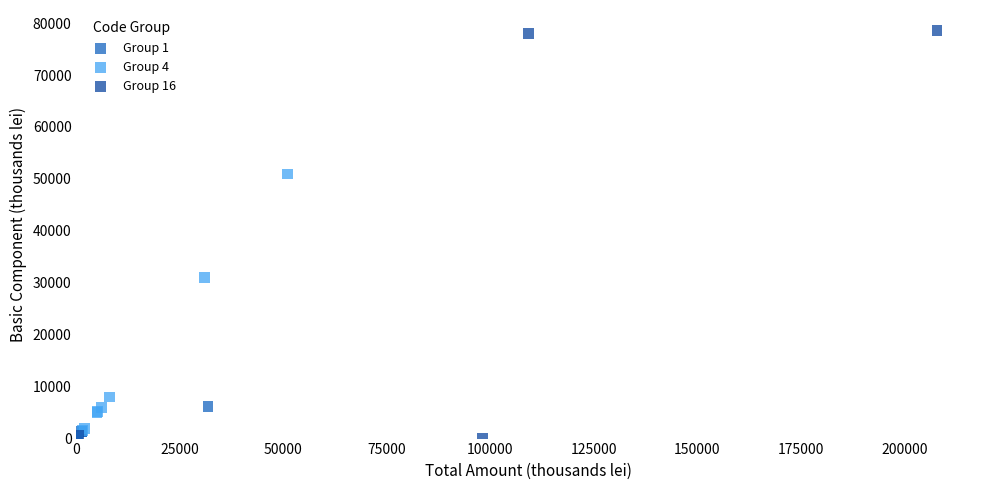

Which series has the widest spread of Y values?

Group 16